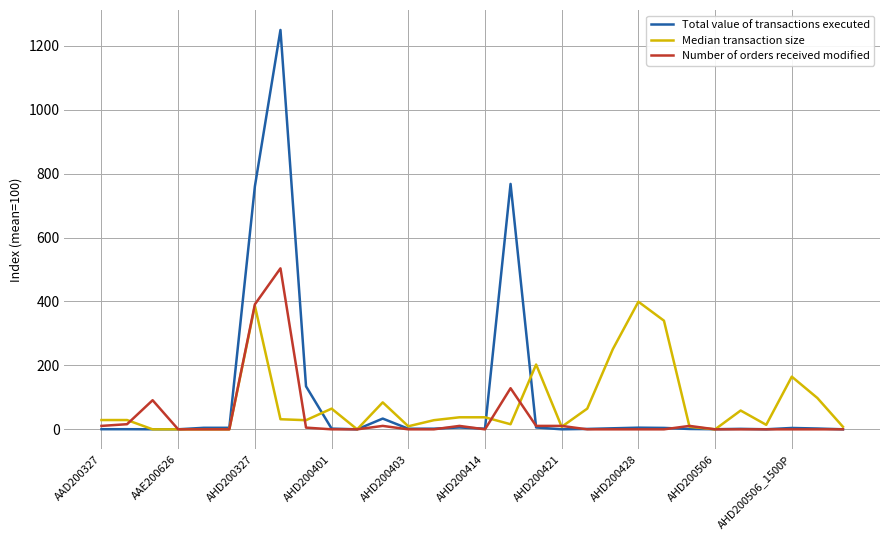

What is the highest value of the Total value of transactions executed series?

1249.2